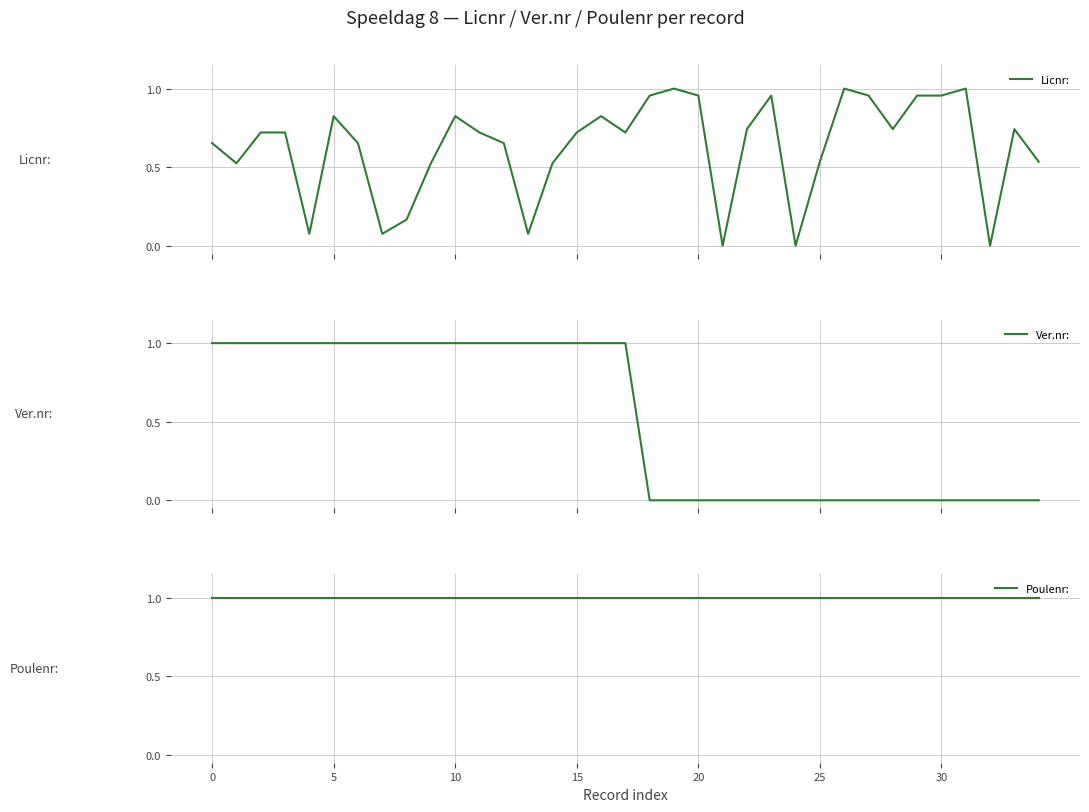

How many categories are shown in the chart?

35